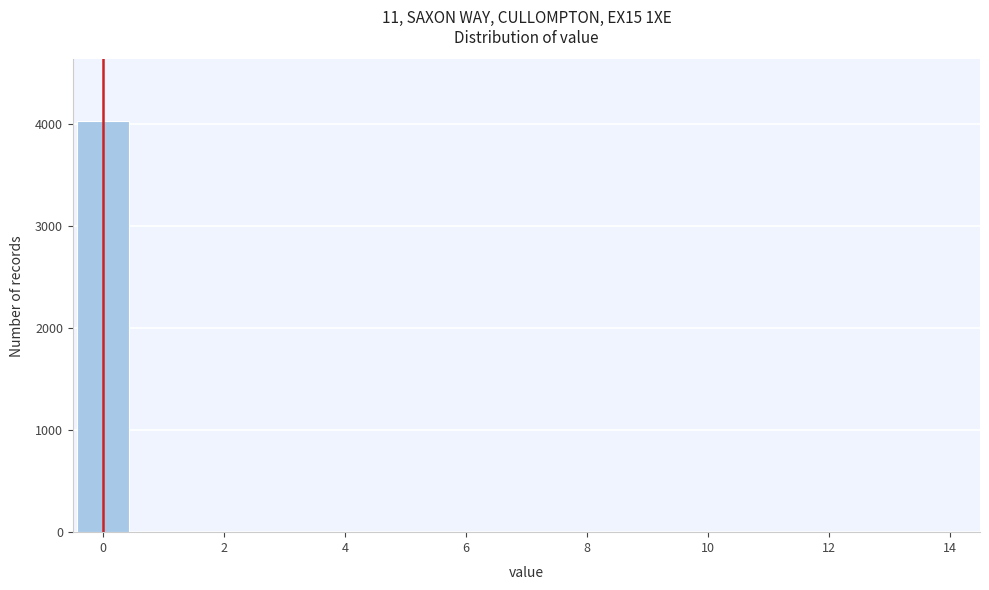

What is the height of the bar covering -0.5 to 0.5 on the x-axis? Neither the bar edges nor the heights are printed on the chart, so give them approximately, as read against the axes.

4000